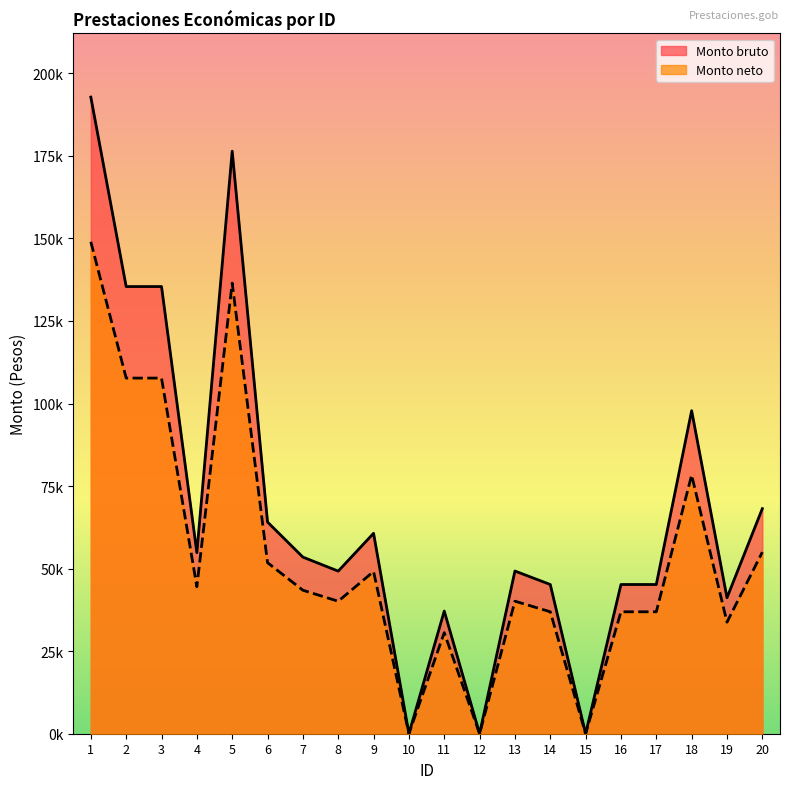

What is the total value across all series at 19?

74954.2